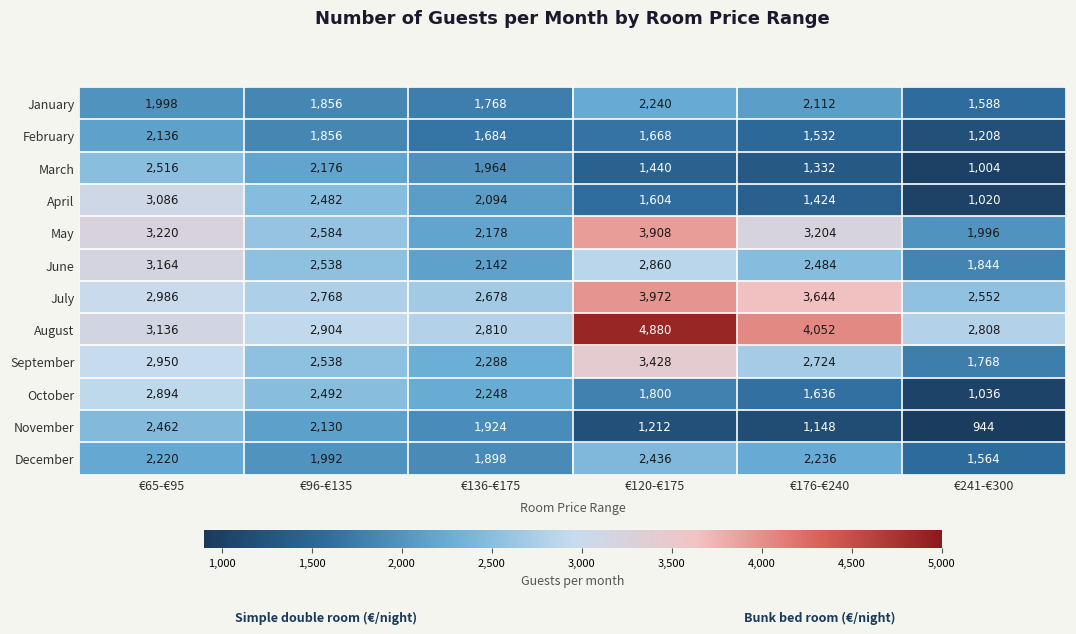

Where is March nearest to the value 1760?

€136-€175